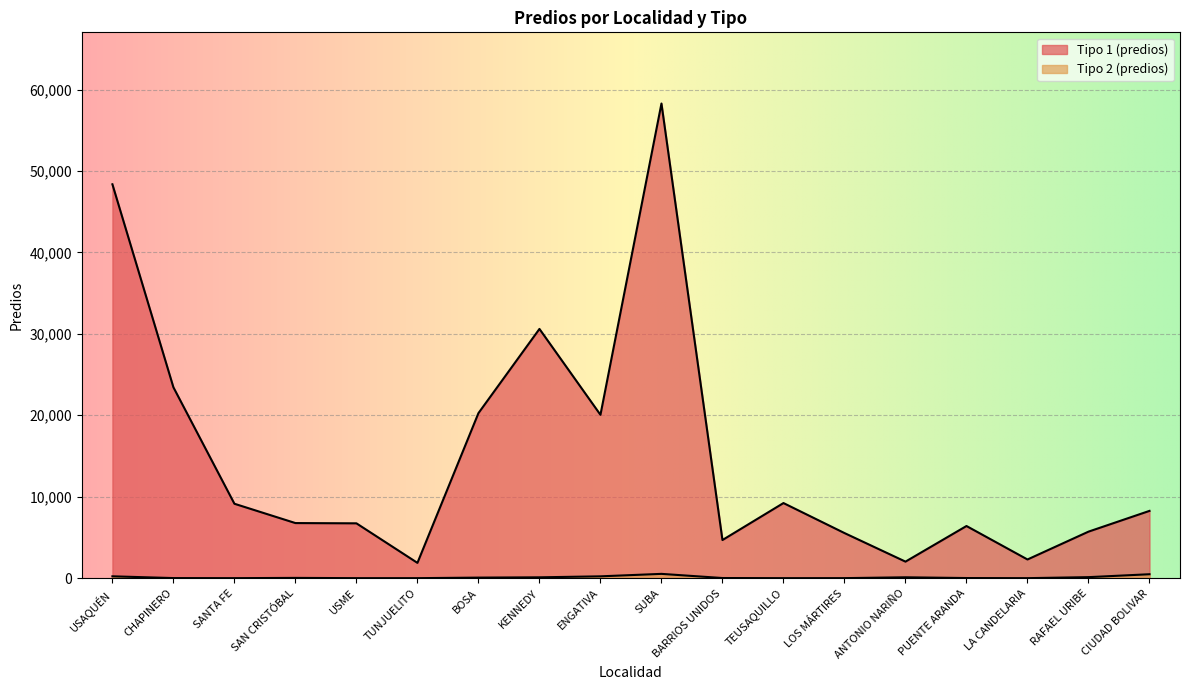

What is the total value across all series at BARRIOS UNIDOS?

4698